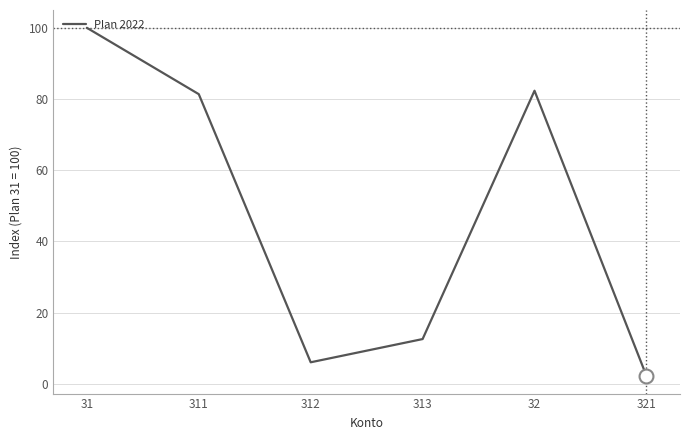

How many interior local valleys (lower than both neighbors) does the data have?

1